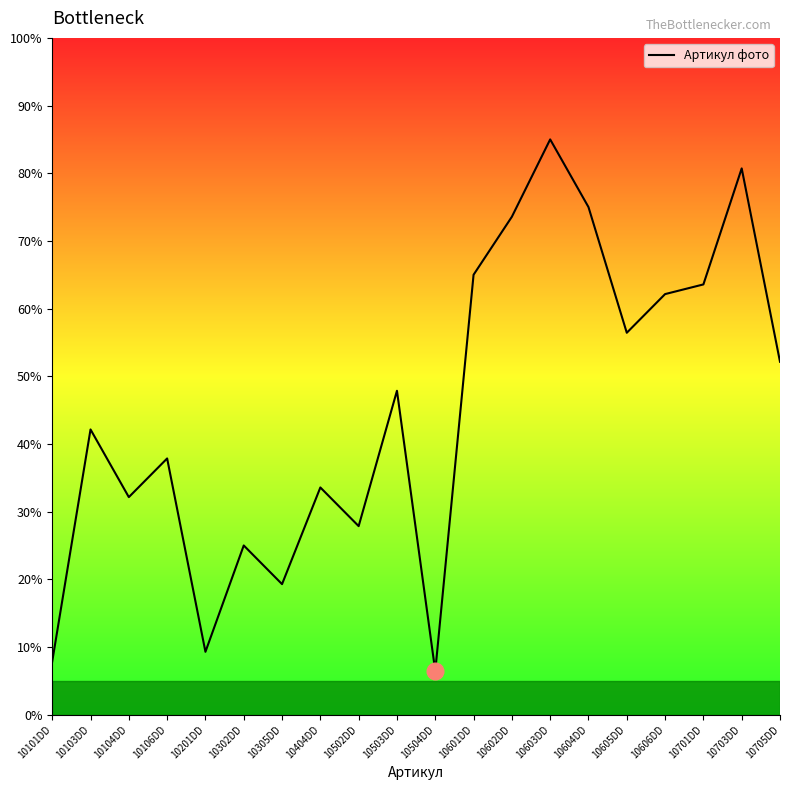

At which category does the chart reach its peak across all series?

10603DD